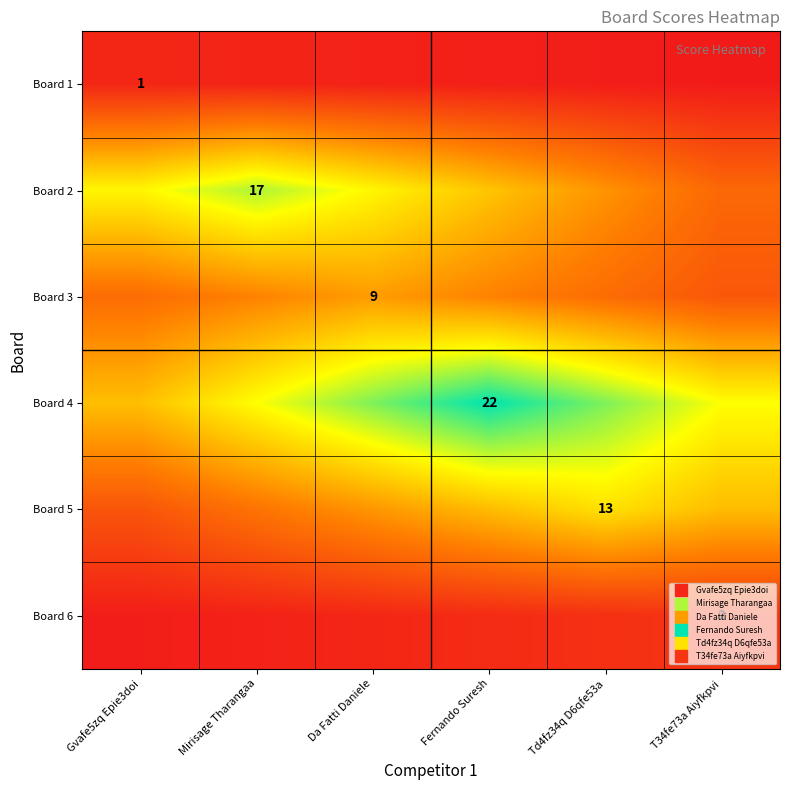

What is the total value across all series at Fernando Suresh?

53.5